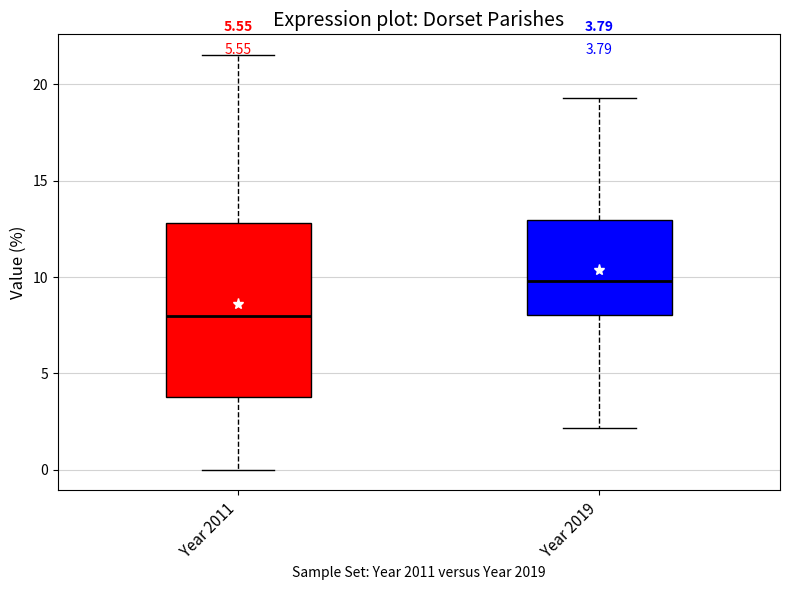

Which box's median line is the lowest?

Year 2011